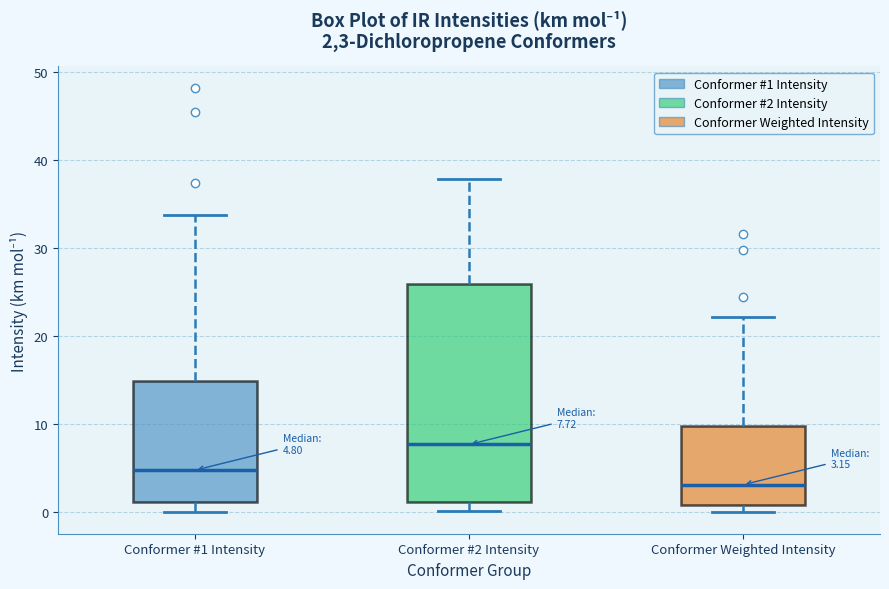

Which box has the highest median line?

Conformer #2 Intensity